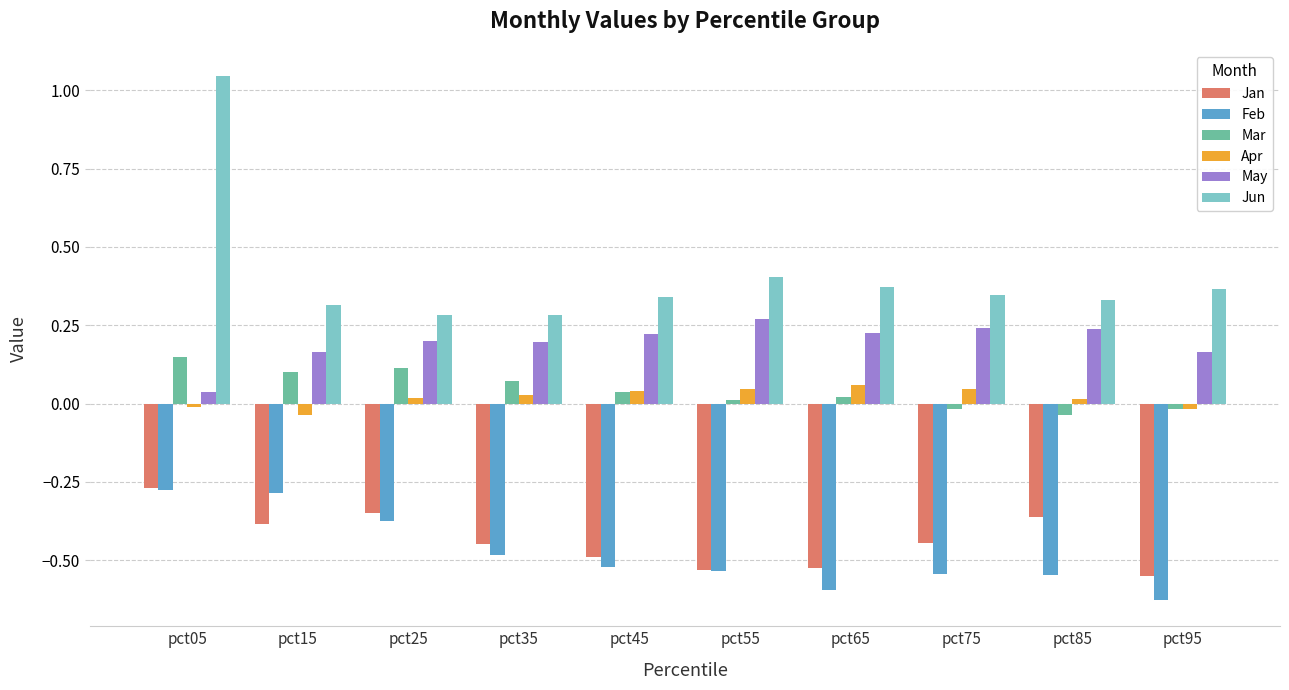

At how many categories does at least one series exceed 0?

10